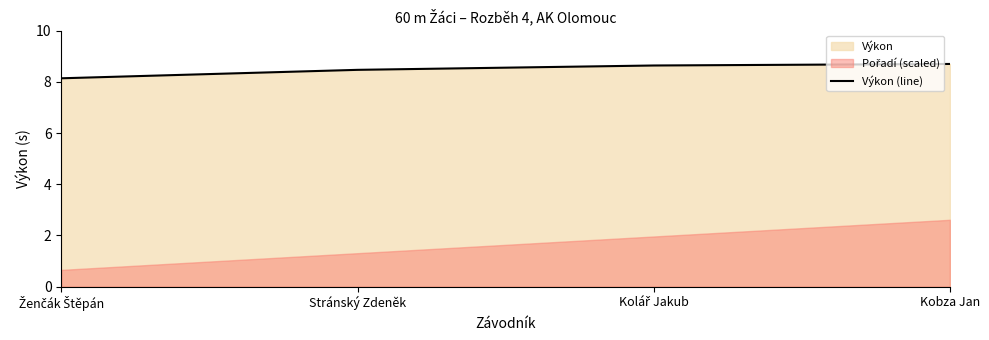

What is the minimum value shown in the chart?

8.1